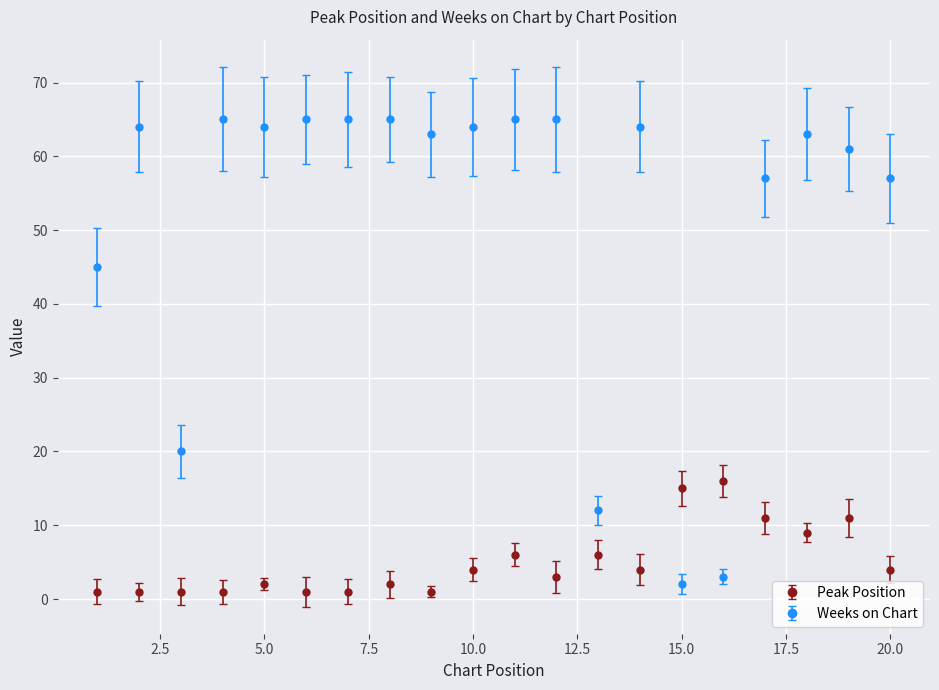

Which series has the widest spread of values?

Weeks on Chart